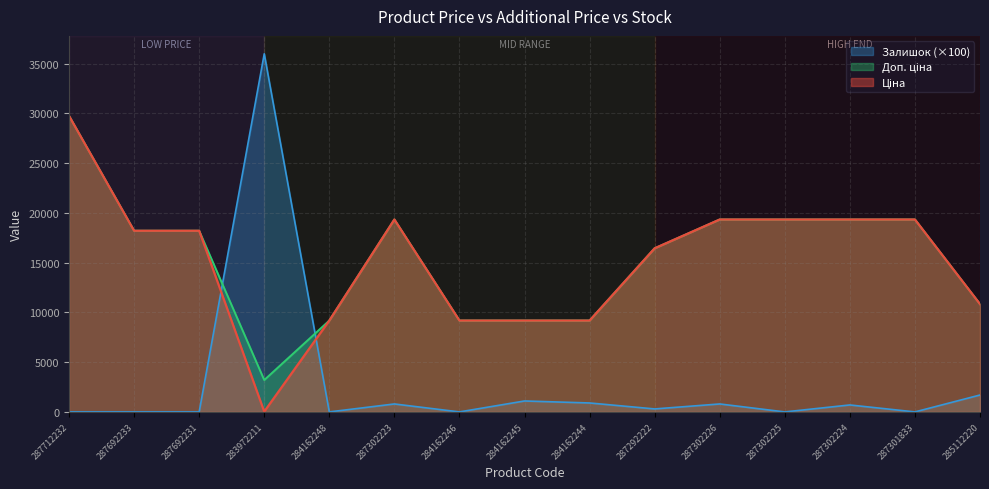

List the labels in order of Залишок value, largest first.

283972211, 285112220, 284162245, 284162244, 287302223, 287302226, 287302224, 287292222, 287712232, 287692233, 287692231, 284162248, 284162246, 287302225, 287301833